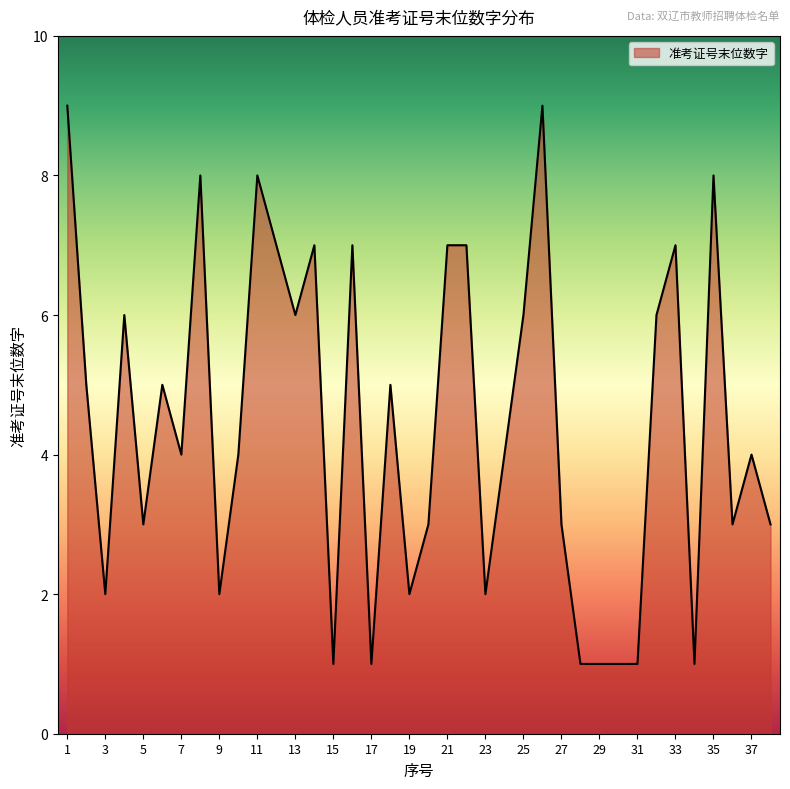

What is the maximum value shown in the chart?

9